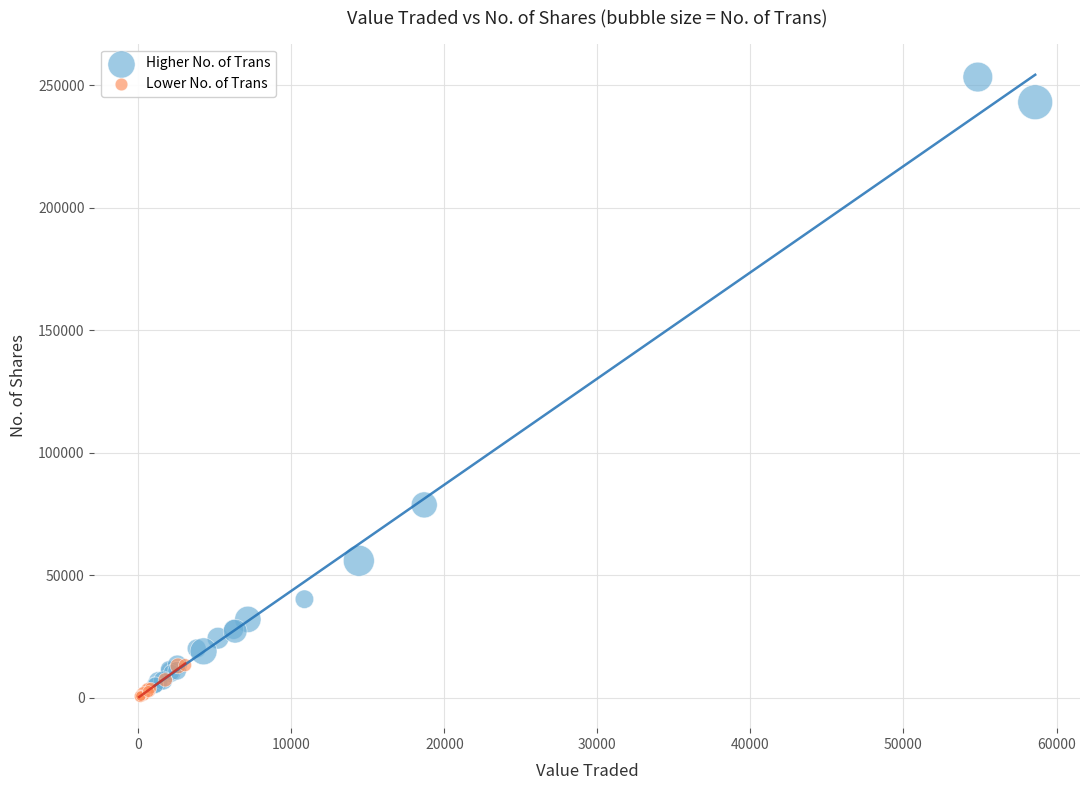

What are all the series names shown in the legend?

Higher No. of Trans, Lower No. of Trans